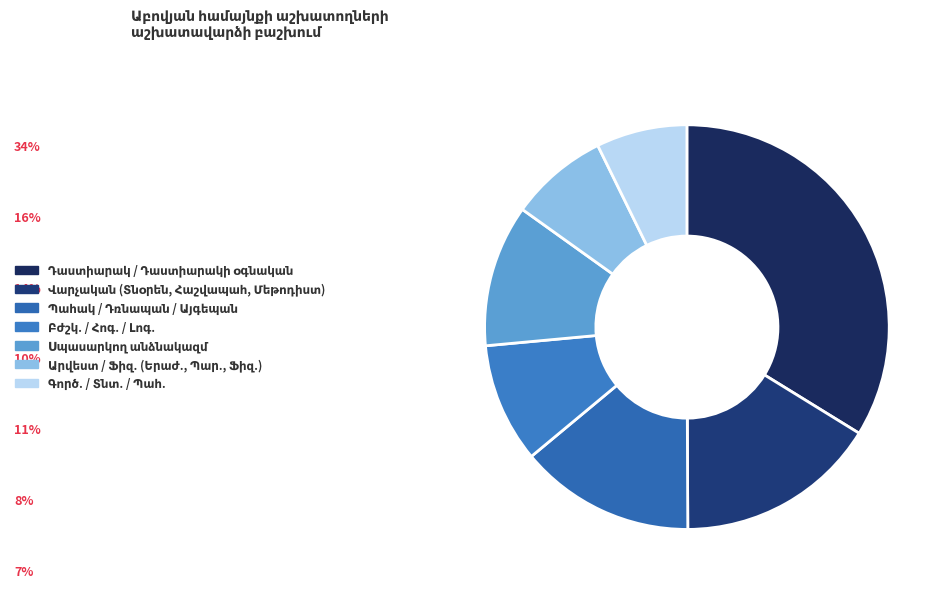

Is there any slice that represents more than half of the pie?

No